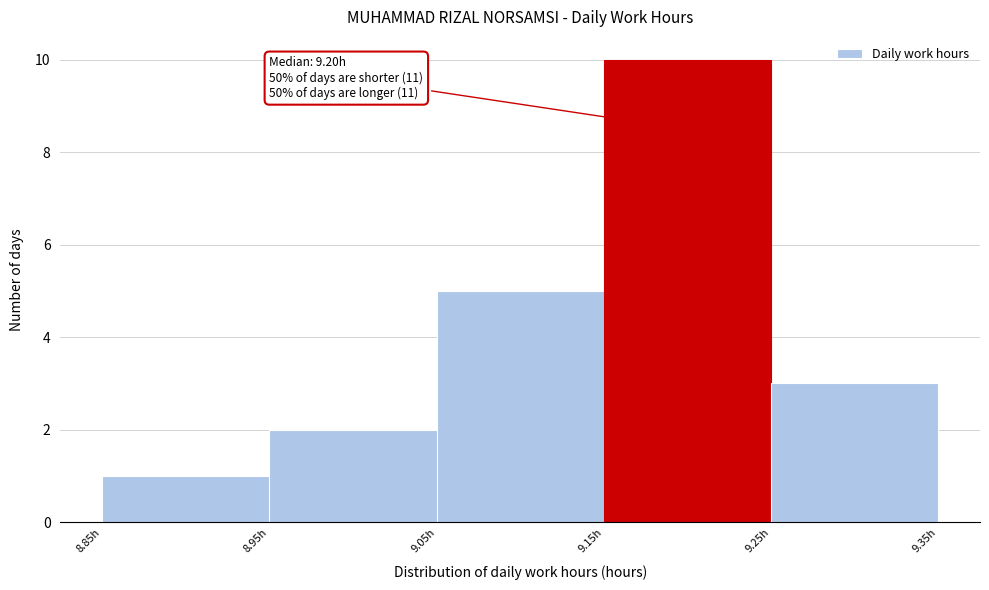

Which range on the x-axis has the tallest bar?

9.15 to 9.25